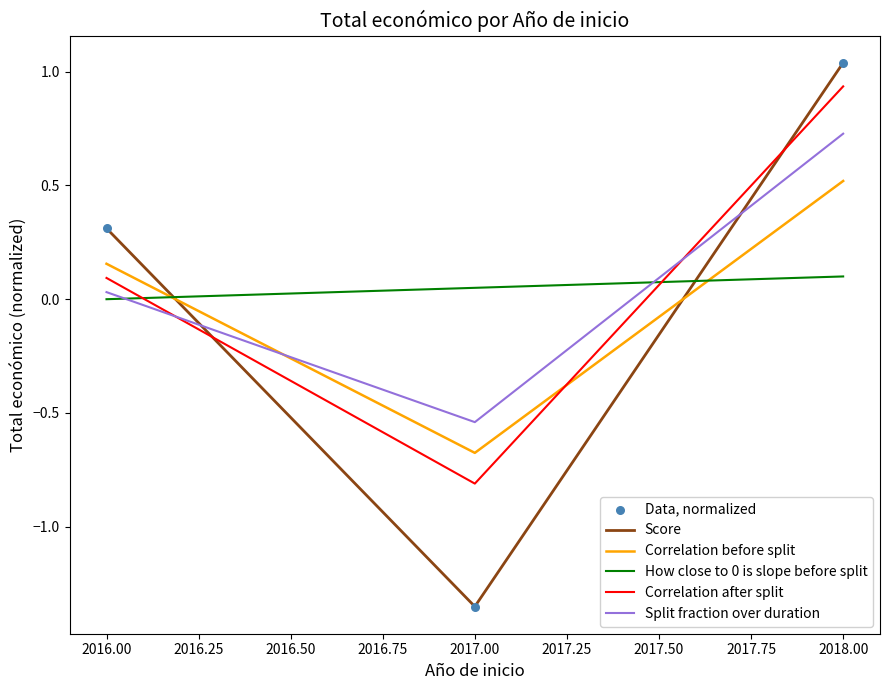

Between 2016.00 and 2018.00, which series saw the biggest shift?

Correlation after split